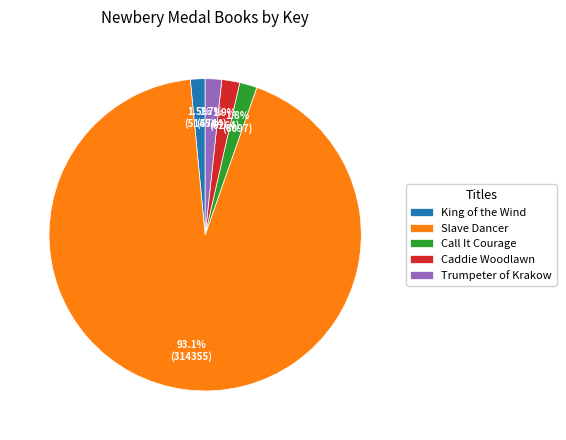

How much of the chart is everything except Slave Dancer?

6.9%